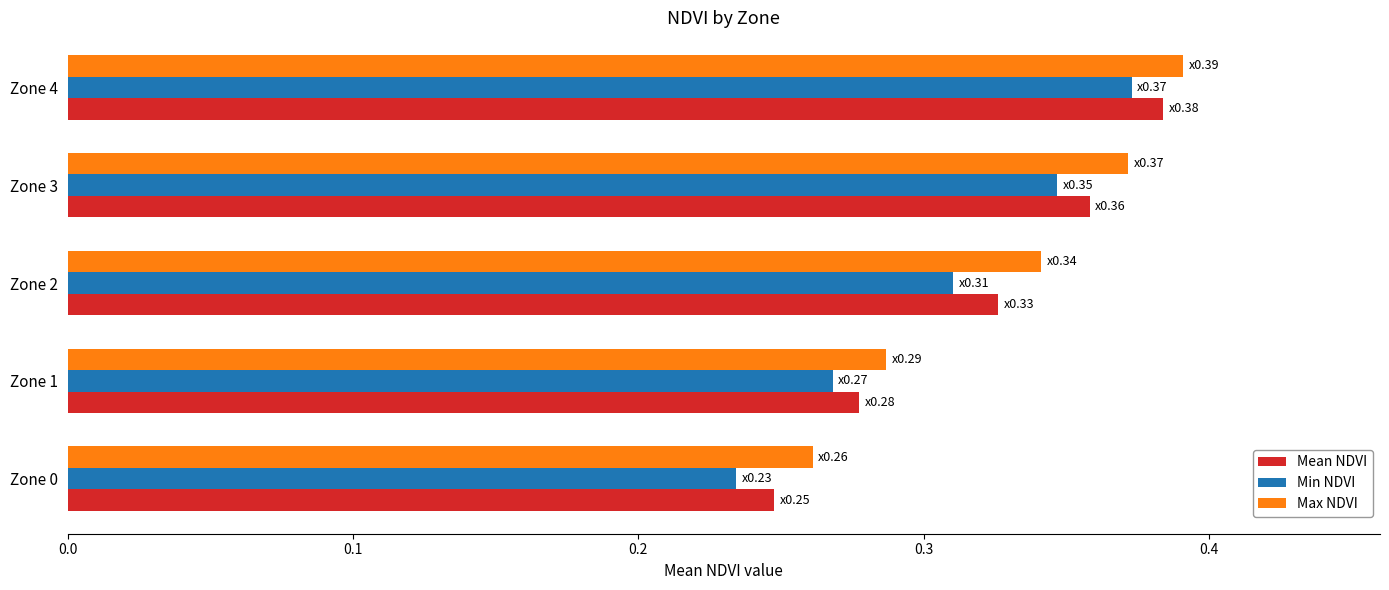

Which label corresponds to the largest value in the chart?

Zone 4